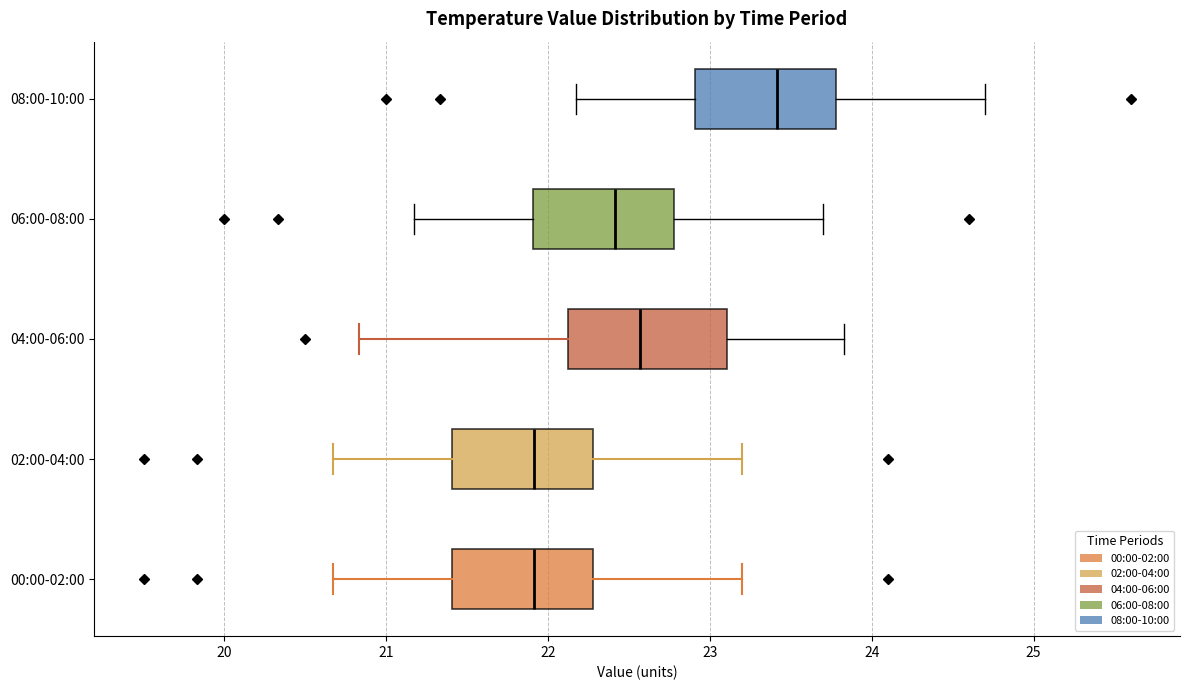

Reading bottom to top, transcribe this box plot: for each box, give where its median line is, the range the box spans, and where its two whiskers end, as read against the x-axis. The values are not printed on the chart, so give them approximately, as read against the axis.

00:00-02:00: median 21.9, box 21.4 to 22.3, whiskers 20.7 to 23.2
02:00-04:00: median 21.9, box 21.4 to 22.3, whiskers 20.7 to 23.2
04:00-06:00: median 22.6, box 22.1 to 23.1, whiskers 20.8 to 23.8
06:00-08:00: median 22.4, box 21.9 to 22.8, whiskers 21.2 to 23.7
08:00-10:00: median 23.4, box 22.9 to 23.8, whiskers 22.2 to 24.7